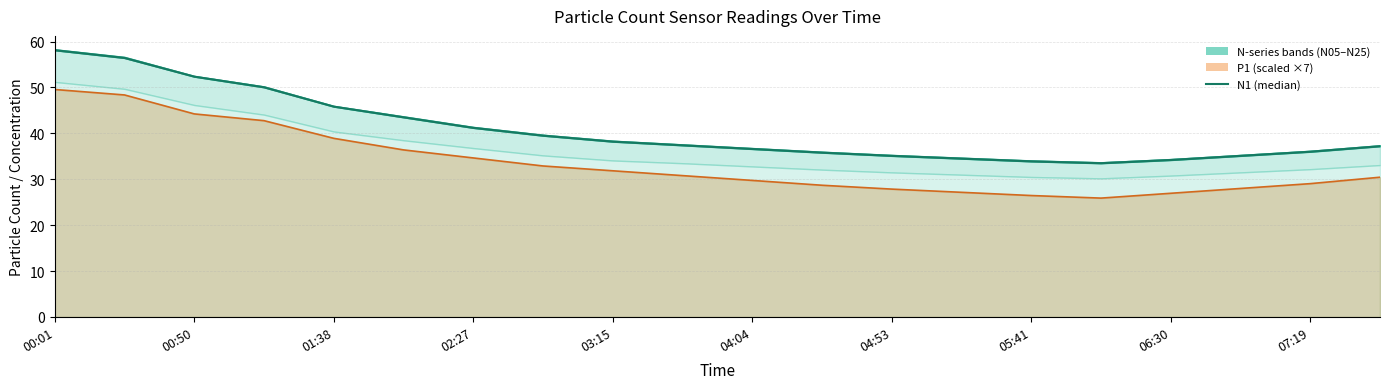

The value of N1 at 06:30 is 16.5. True or false?

False